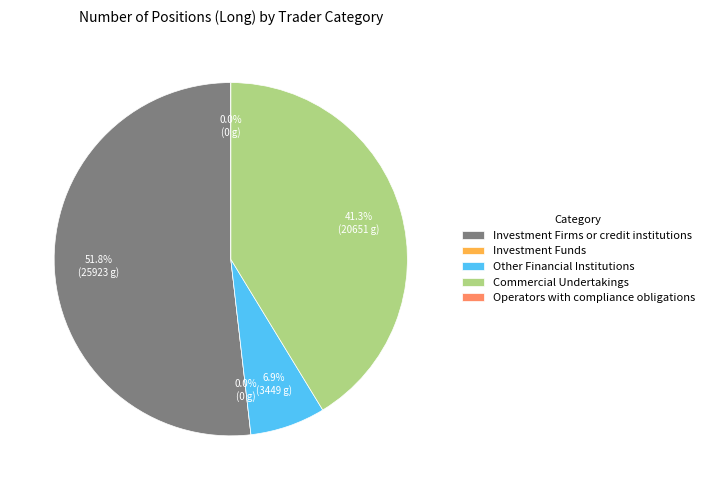

Combined, what portion of the pie is Other Financial Institutions and Investment Firms or credit institutions?

58.7%